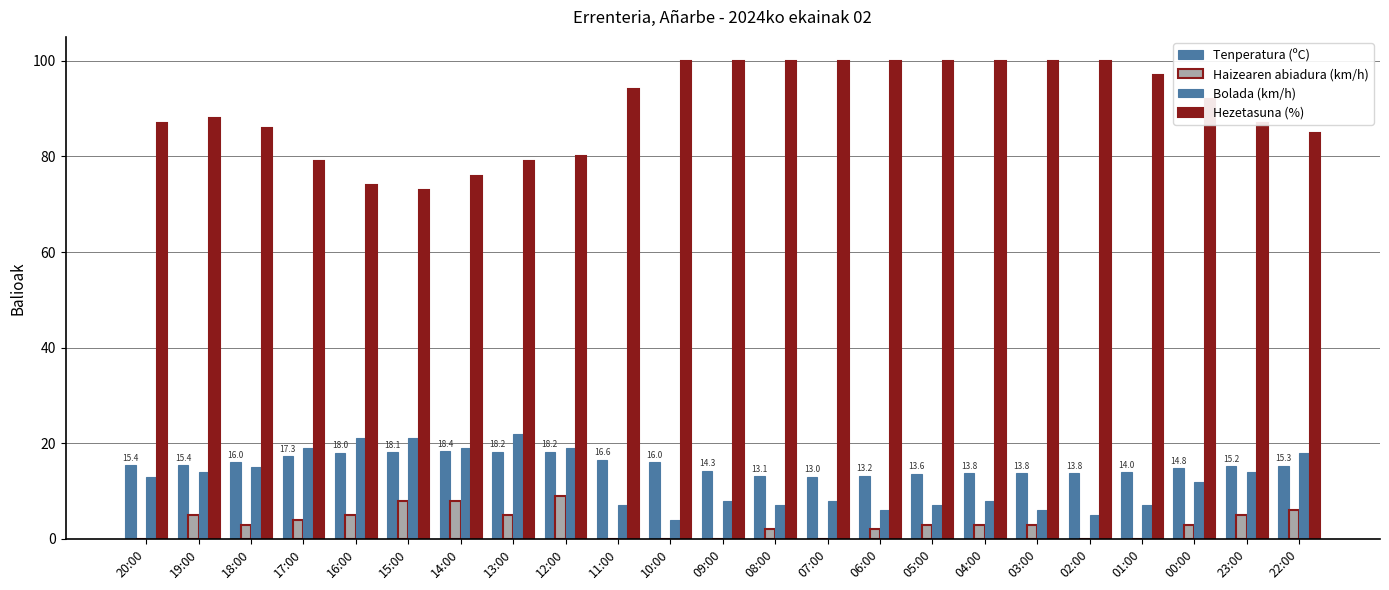

How many distinct data groups are displayed?

4